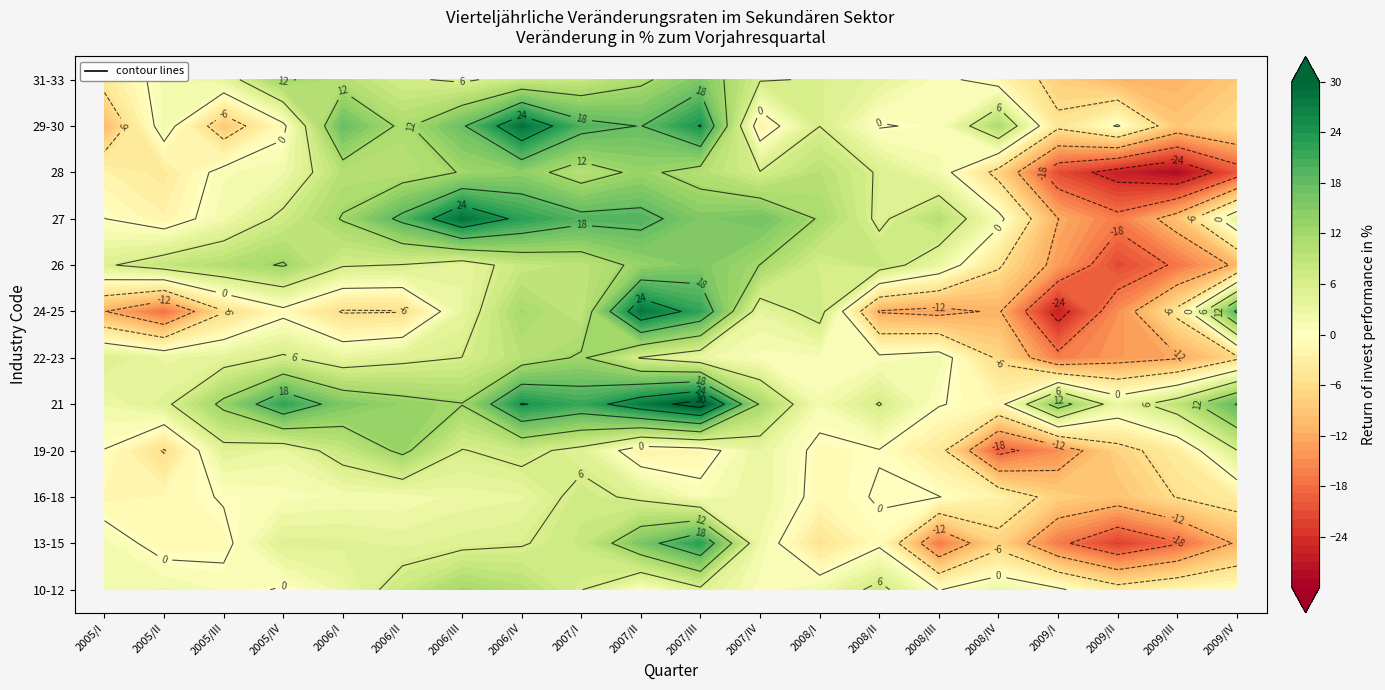

Rank the series by their maximum value, from lowest to highest.

16-18, 10-12, 22-23, 19-20, 28, 26, 31-33, 13-15, 24-25, 29-30, 27, 21